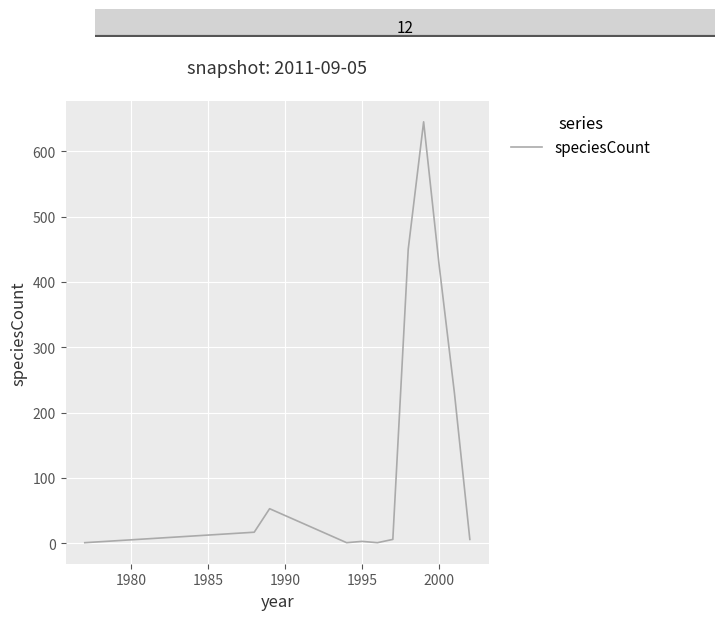

What is the maximum value shown in the chart?

645